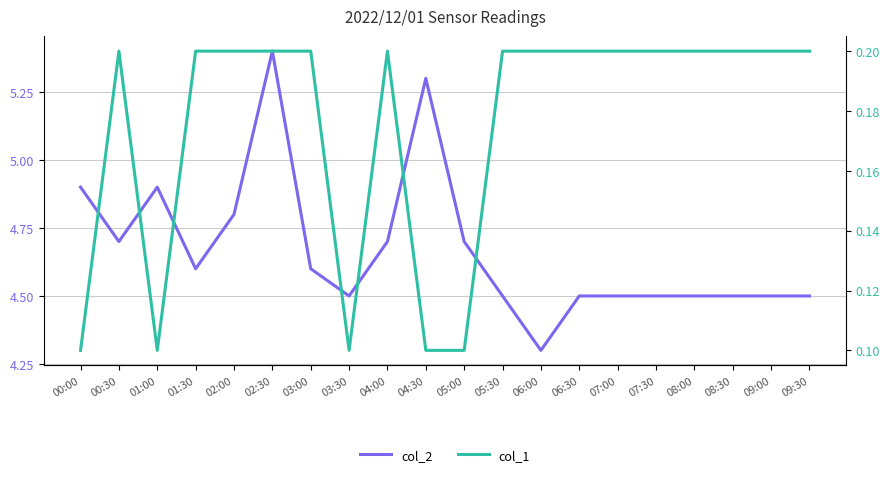

What is the sum of the col_1 values at 03:30 and 05:30?

0.3